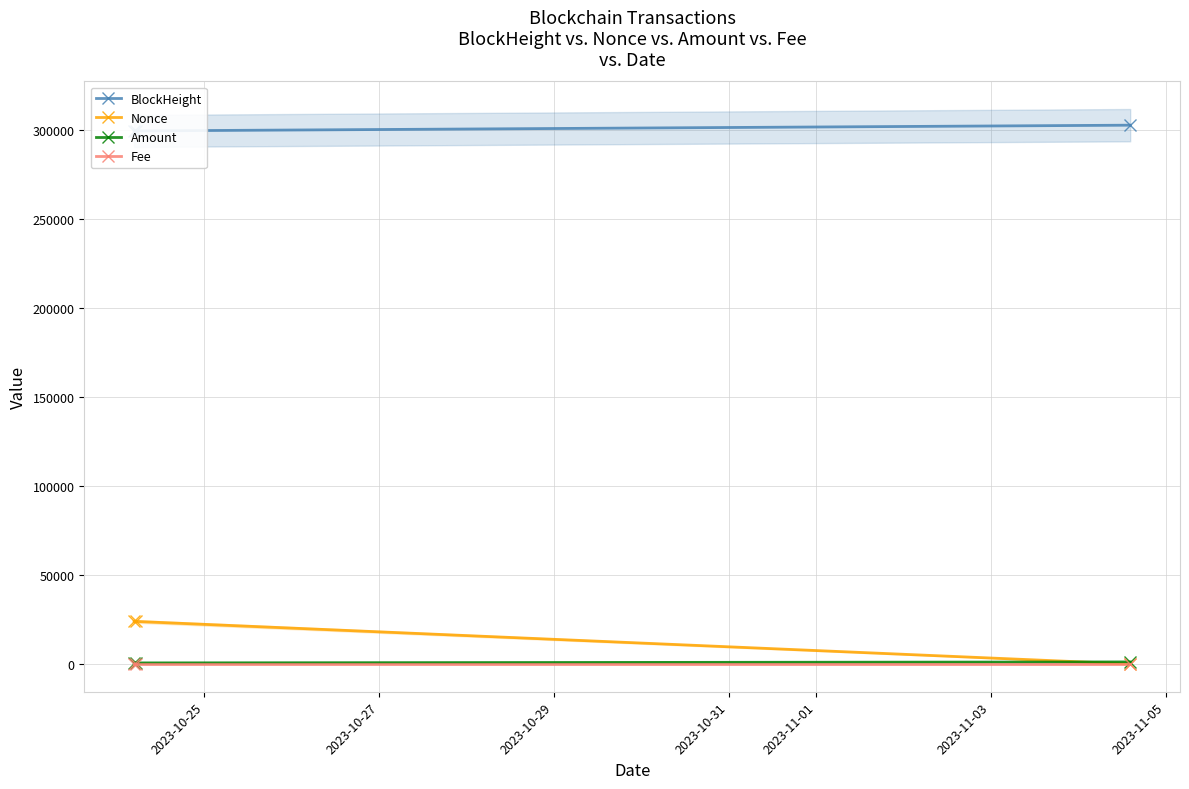

Which series has the largest total across all categories?

BlockHeight